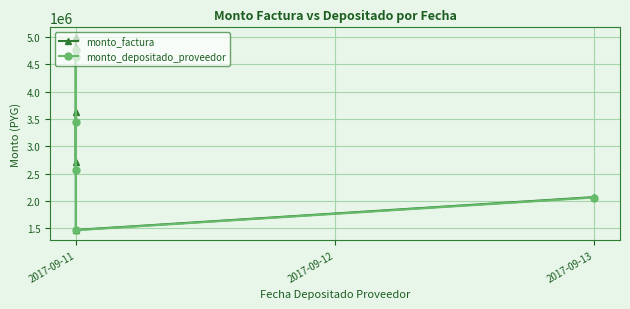

In monto_factura, how many points are lower than both neighbors (excluding endpoints)?

2